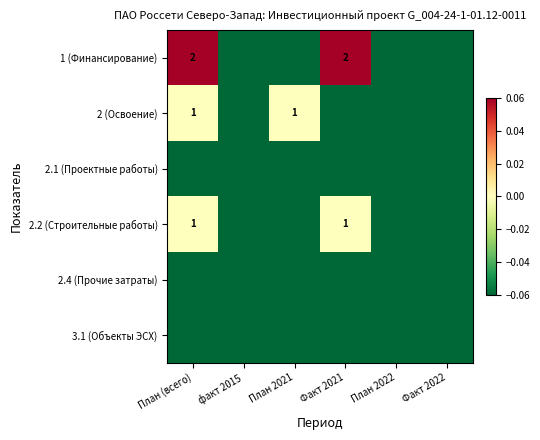

What is the maximum value for 3.1 (Объекты ЭСХ)?

-0.1